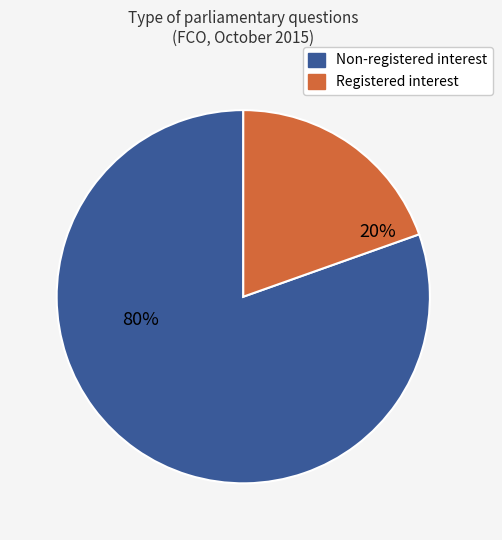

Is there a majority slice in this chart?

Yes